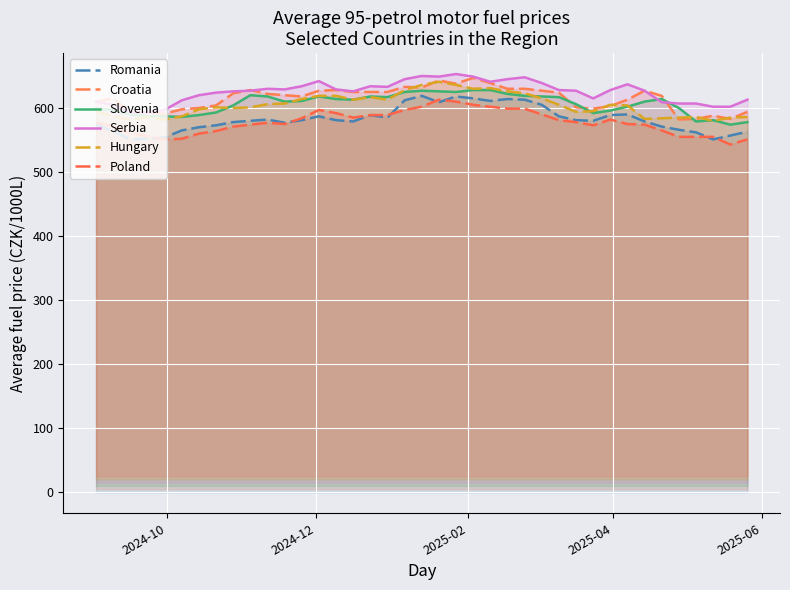

What is the highest value of the Hungary series?

641